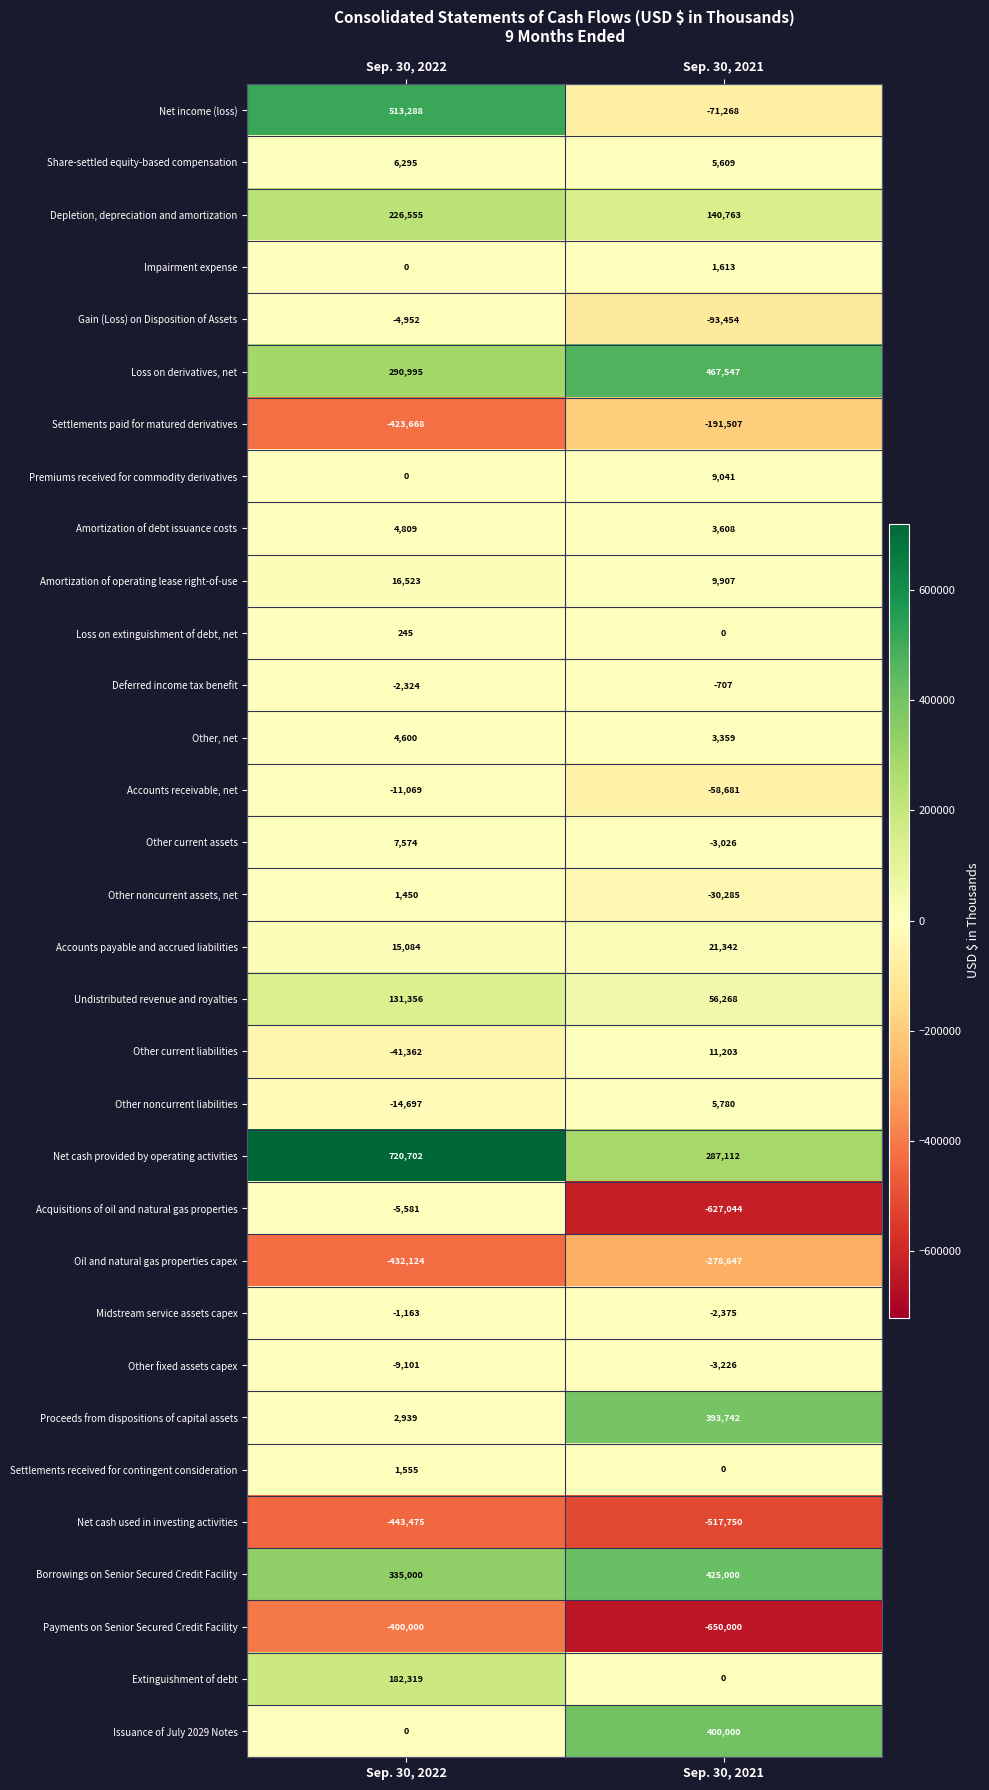

Which series has the largest total across all categories?

Net cash provided by operating activities